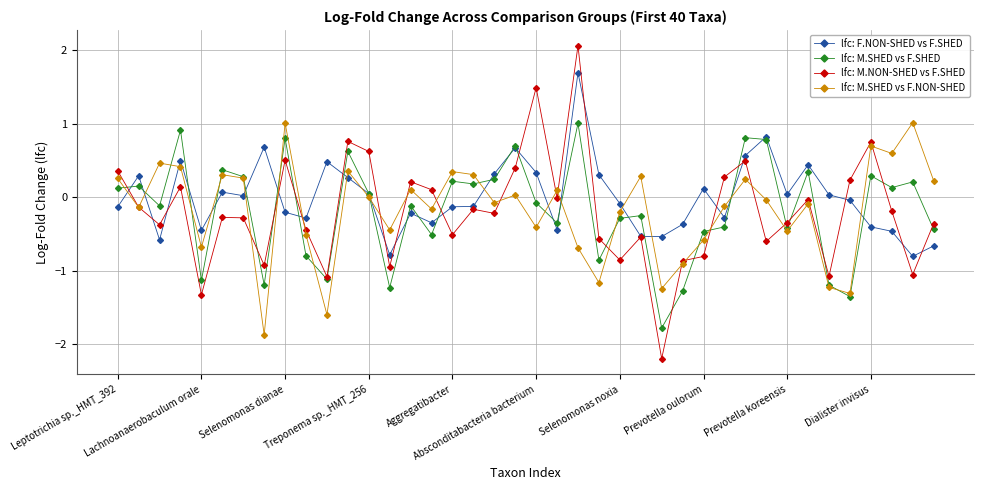

How many lines are shown in the chart?

4